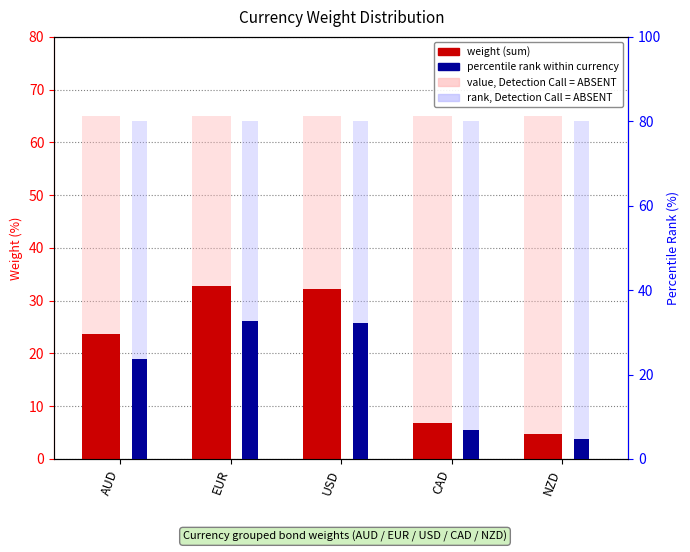

Where is weight (sum) nearest to the value 18?

AUD